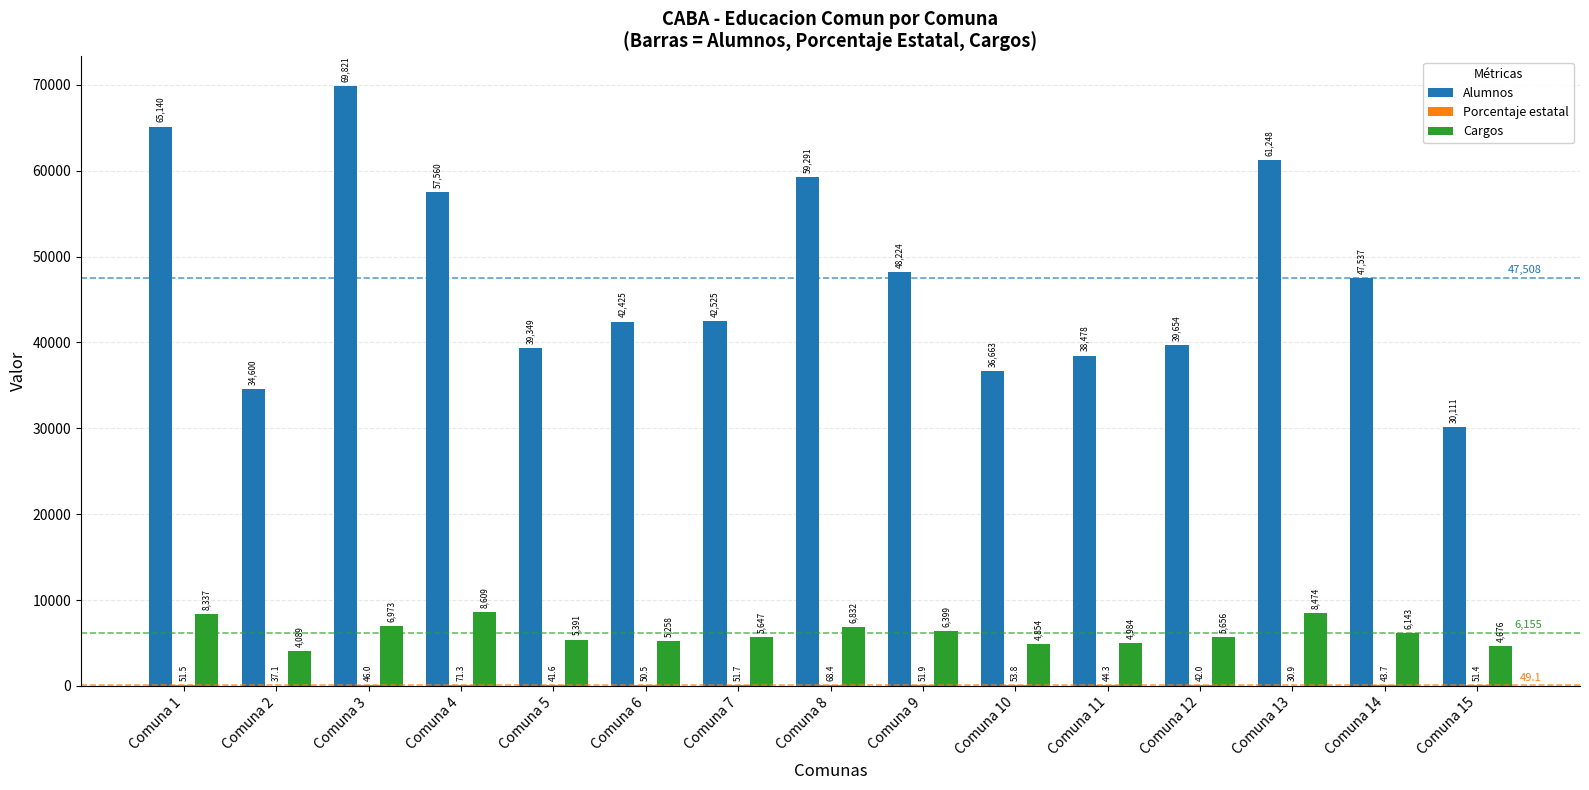

Are the bars horizontal?

No